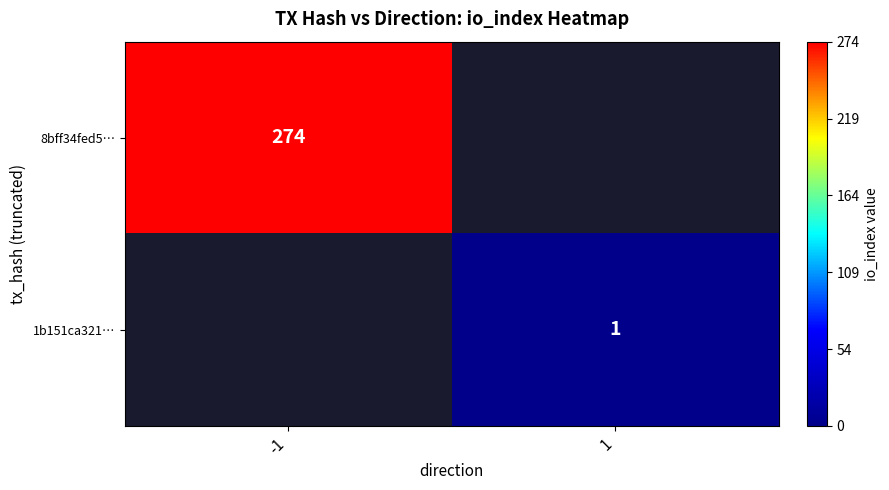

What is the greatest value displayed?

274.0